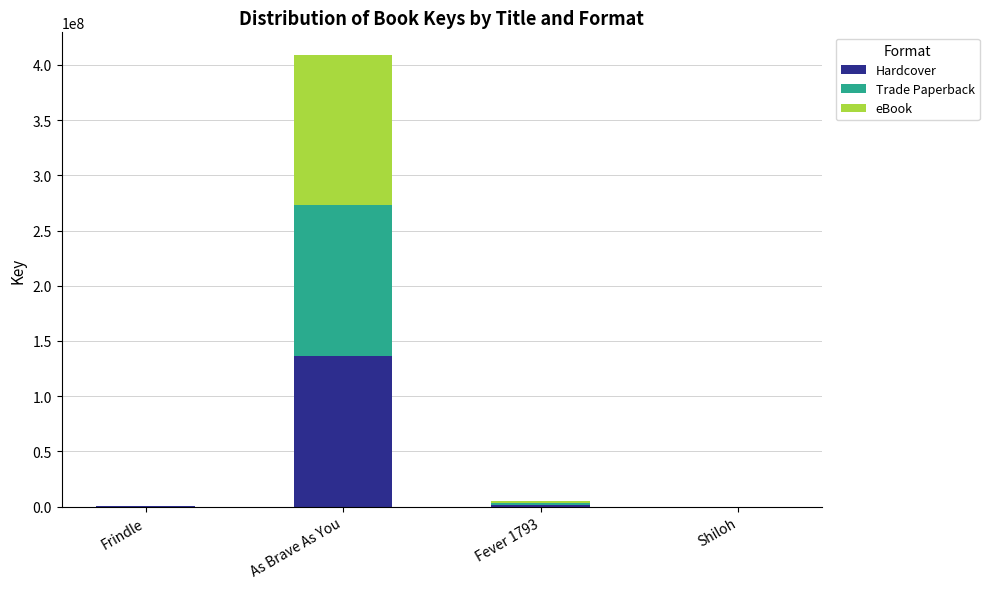

Are the bars horizontal?

No